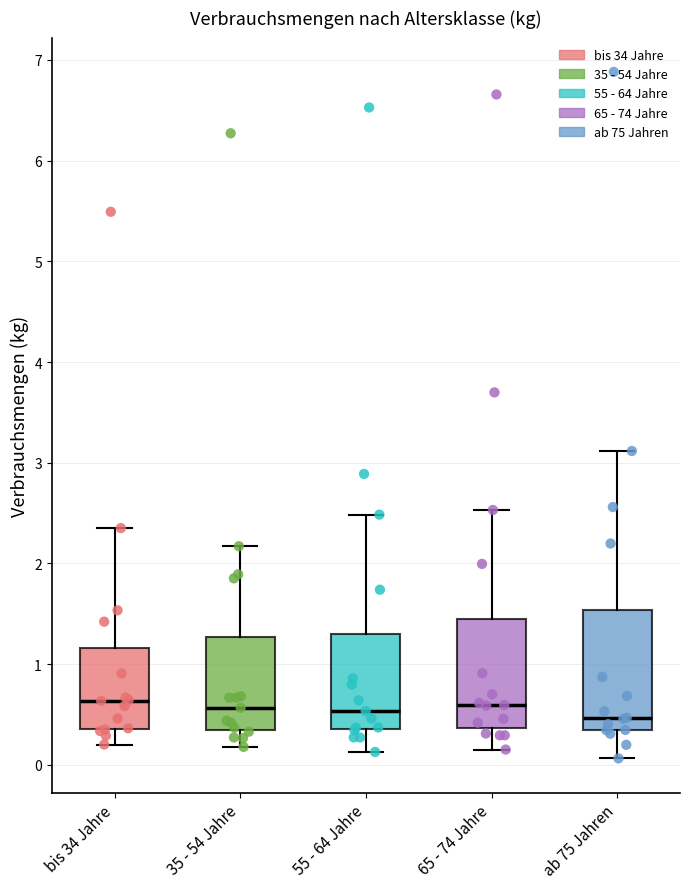

Reading left to right, read every box against the y-axis: the position of its median line, the range the box covers, and the ends of its whiskers. The values are not printed on the chart, so give them approximately, as read against the axis.

bis 34 Jahre: median 0.6, box 0.4 to 1.2, whiskers 0.2 to 2.4
35 - 54 Jahre: median 0.6, box 0.4 to 1.3, whiskers 0.2 to 2.2
55 - 64 Jahre: median 0.5, box 0.4 to 1.3, whiskers 0.1 to 2.5
65 - 74 Jahre: median 0.6, box 0.4 to 1.5, whiskers 0.2 to 2.5
ab 75 Jahren: median 0.5, box 0.3 to 1.5, whiskers 0.1 to 3.1